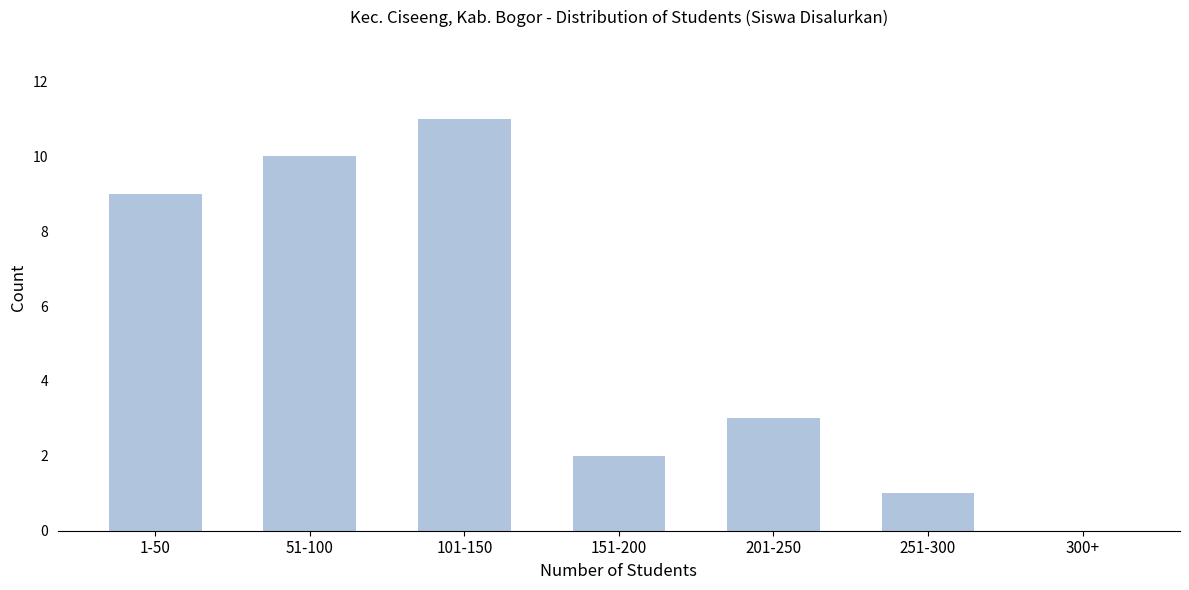

Reading left to right, transcribe all the data shown in this chart.

1-50=9	51-100=10	101-150=11	151-200=2	201-250=3	251-300=1	300+=0